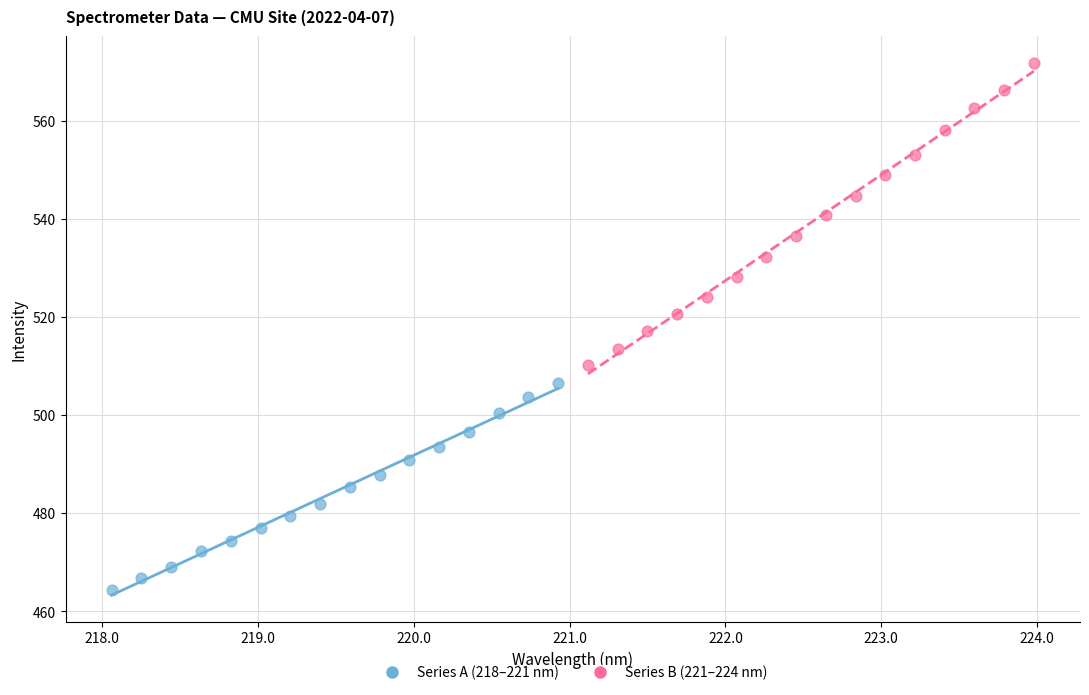

Which series contains the highest Y value?

Series B (221–224 nm)